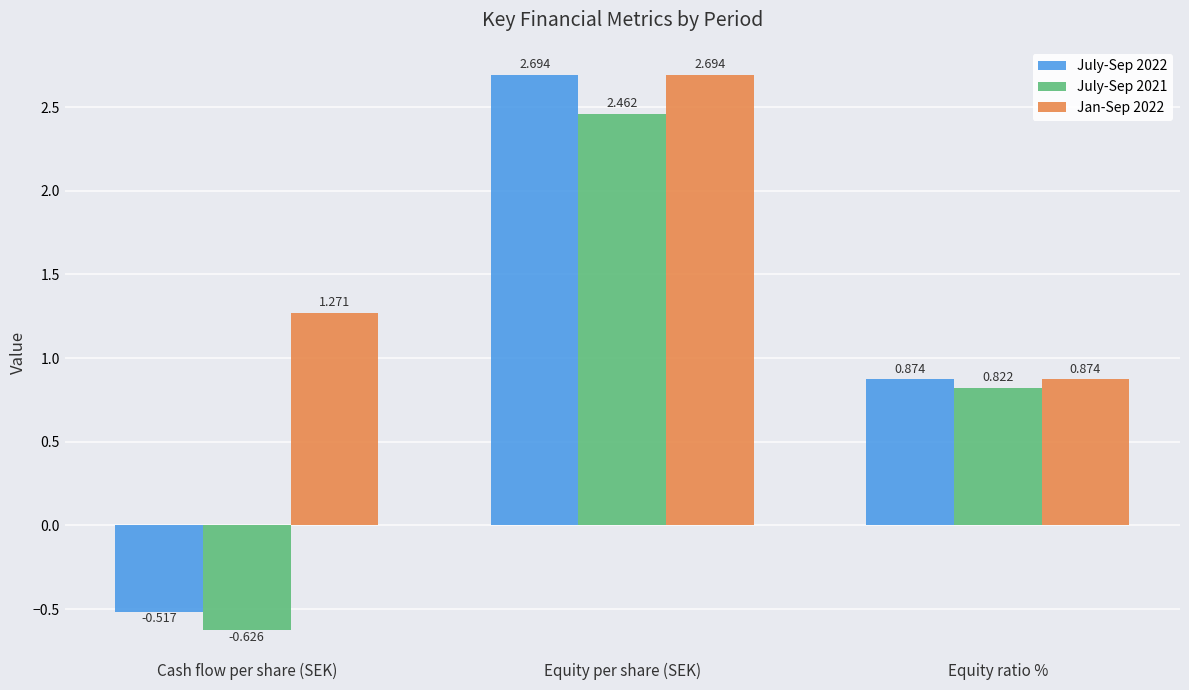

At which label does July-Sep 2021 first exceed 0?

Equity per share (SEK)